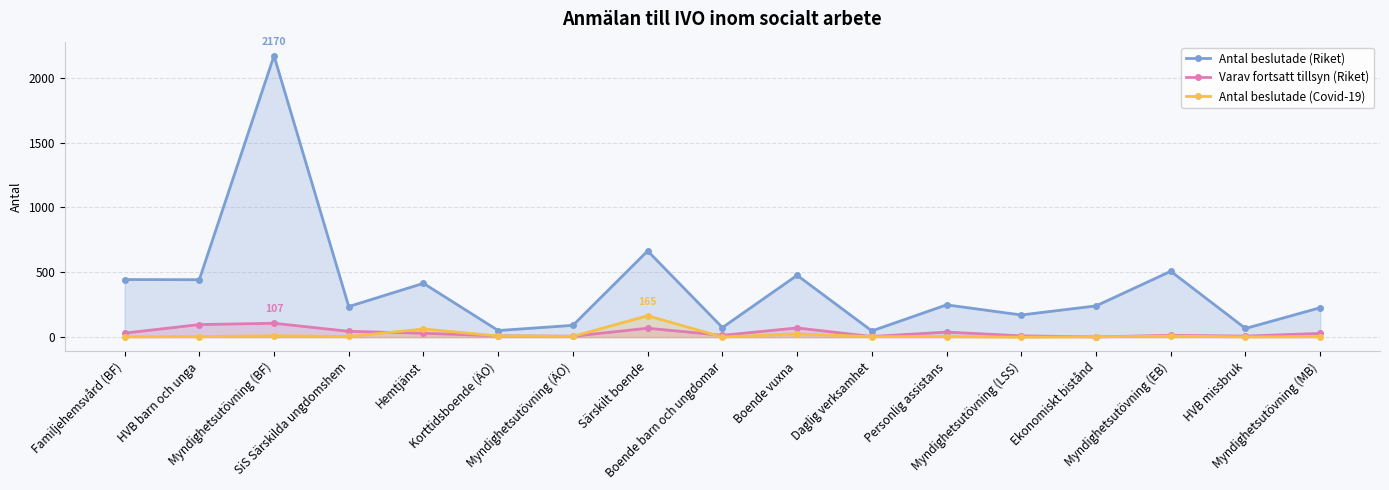

What position from the right is Myndighetsutövning (LSS)?

5